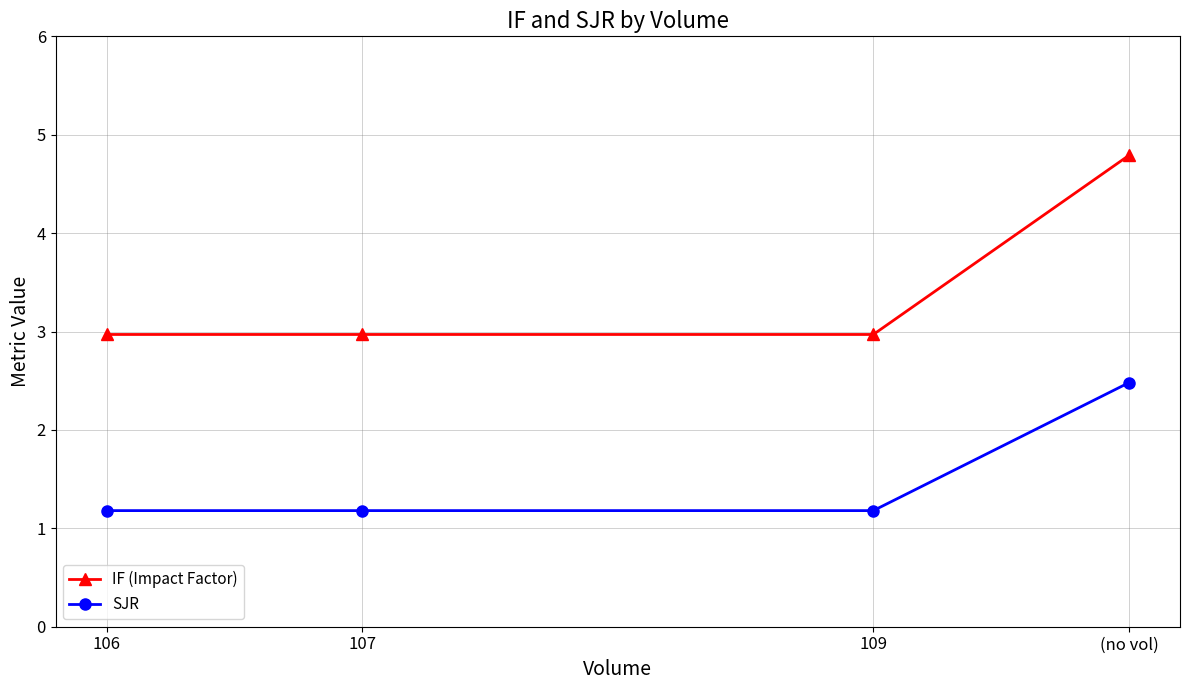

Rank the series by their average value, from highest to lowest.

IF (Impact Factor), SJR